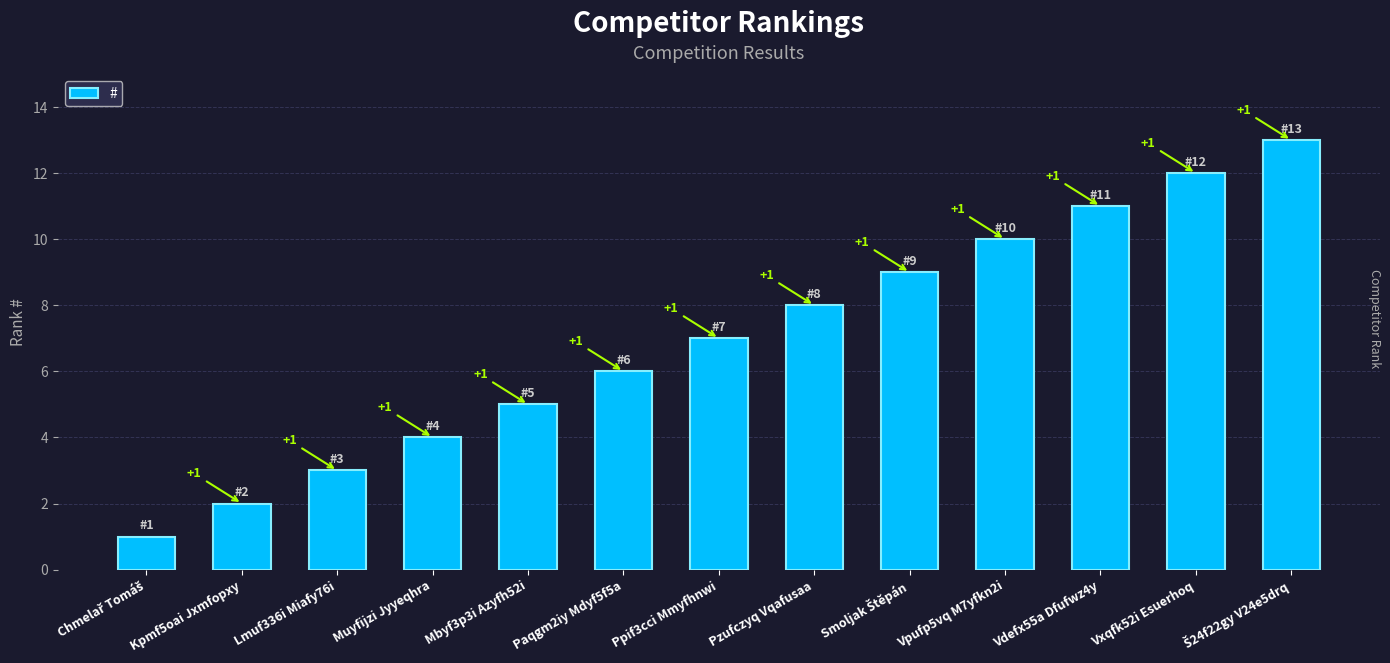

What is the sum of the values at Pzufczyq Vqafusaa and Mbyf3p3i Azyfh52i?

13